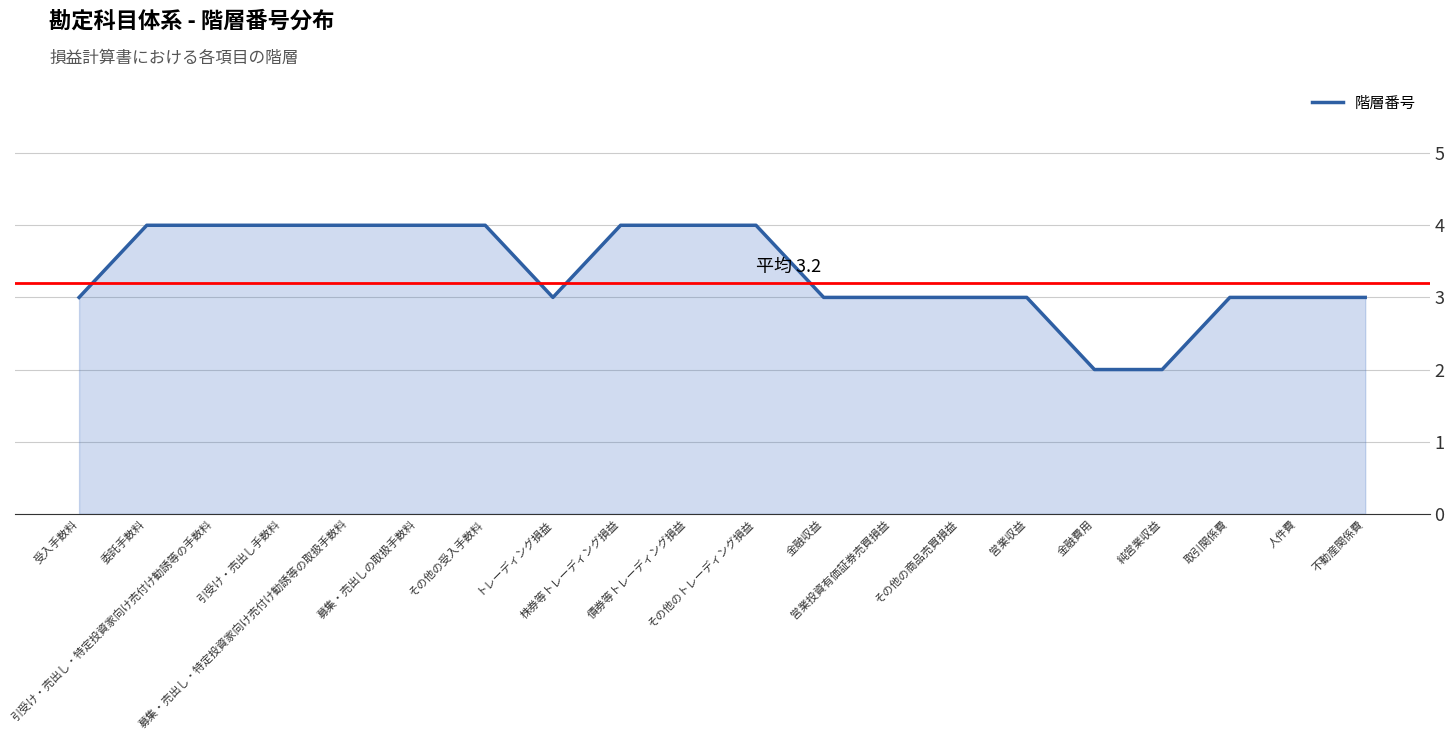

What is the greatest value displayed?

4